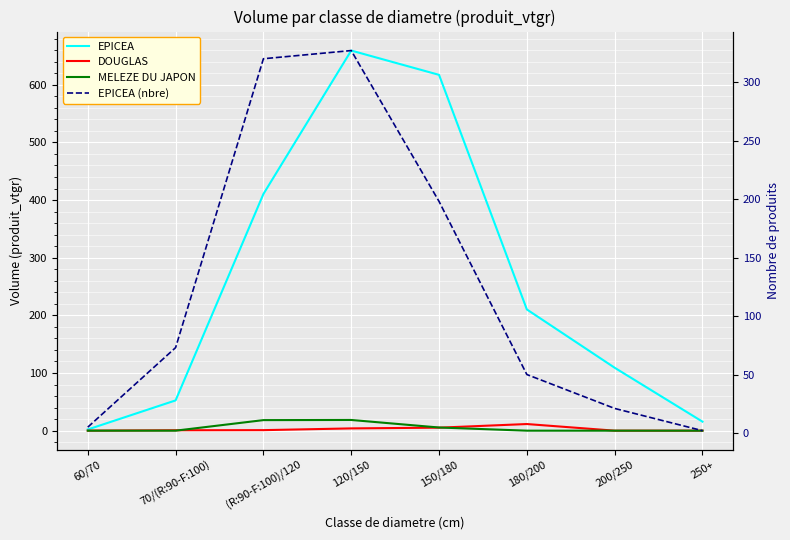

At 120/150, list the series in order from largest to smallest.

EPICEA, EPICEA (nbre), MELEZE DU JAPON, DOUGLAS